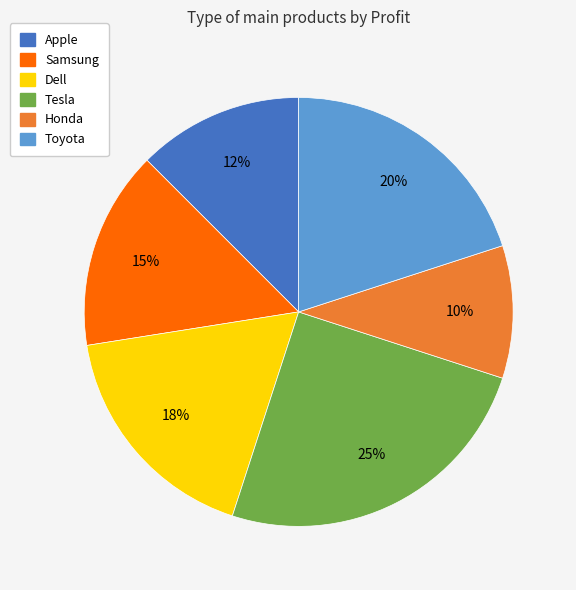

Do Toyota and Honda together represent more than half of the pie?

No